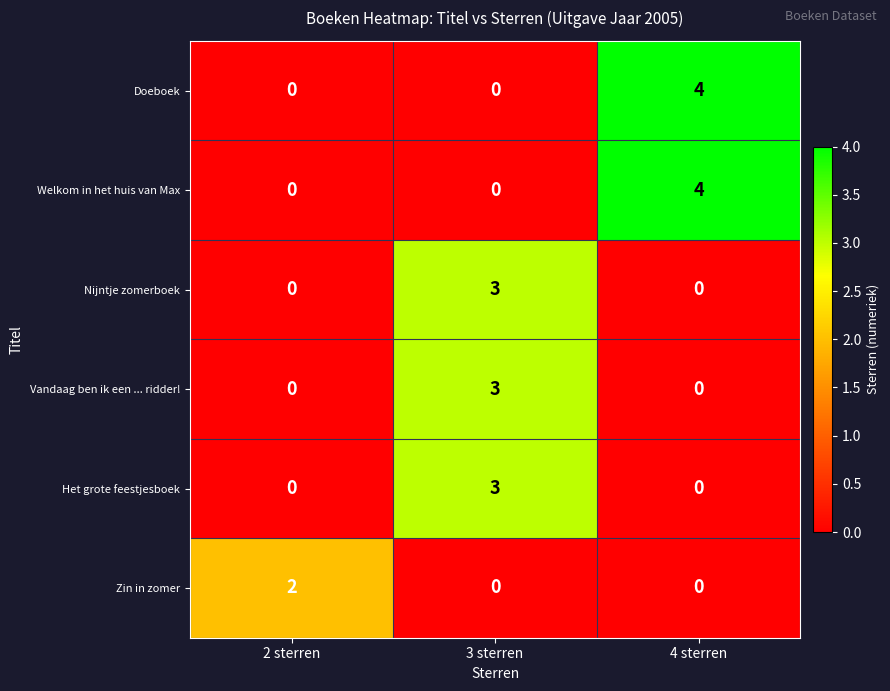

Count the number of data series in this chart.

6